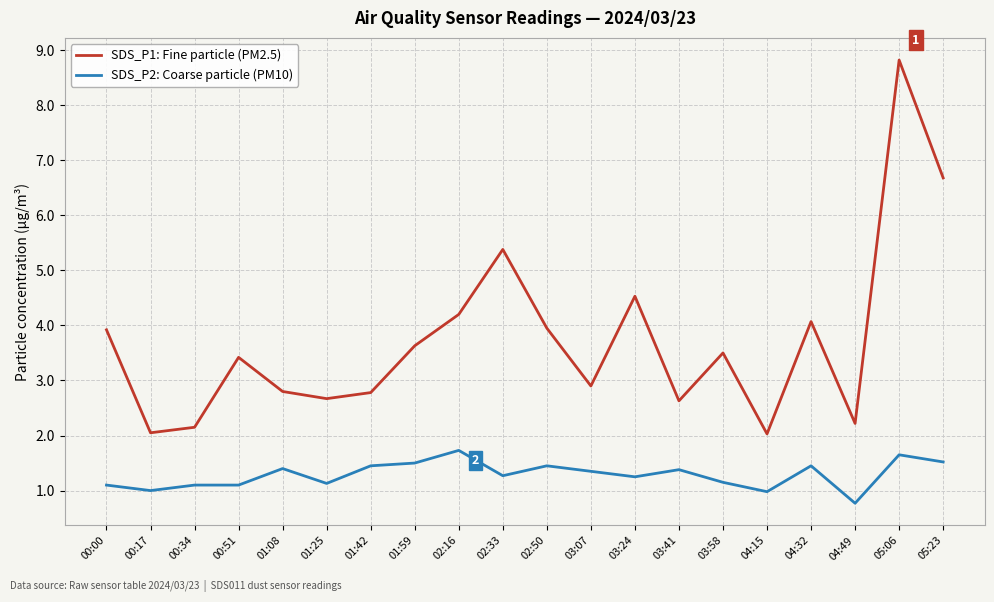

What position from the right is 03:41?

7